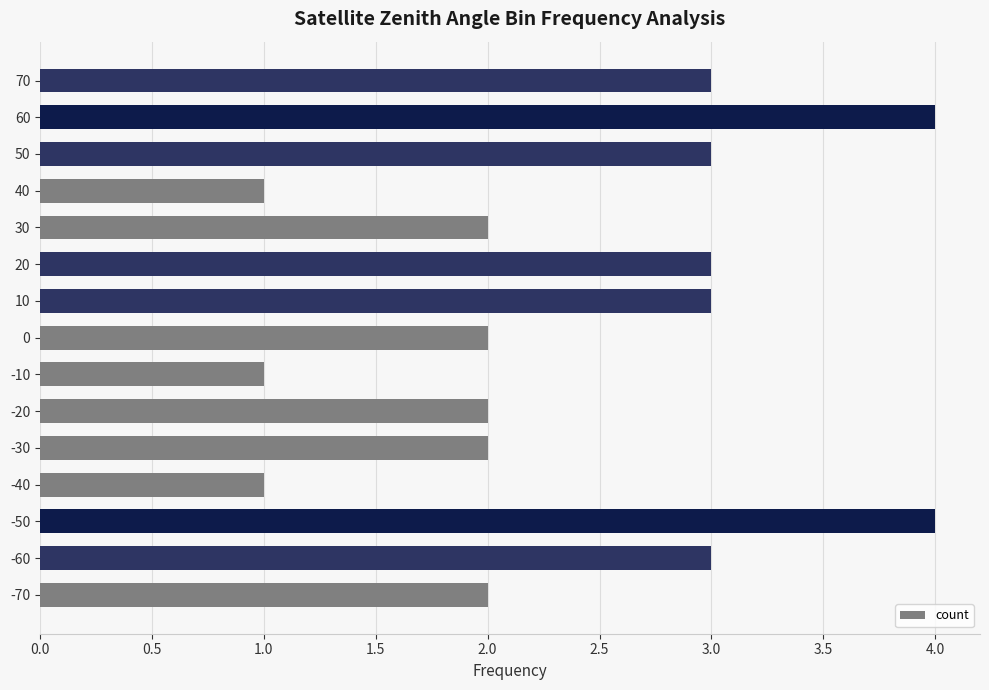

What is the change in value from -70 to 10?

+1